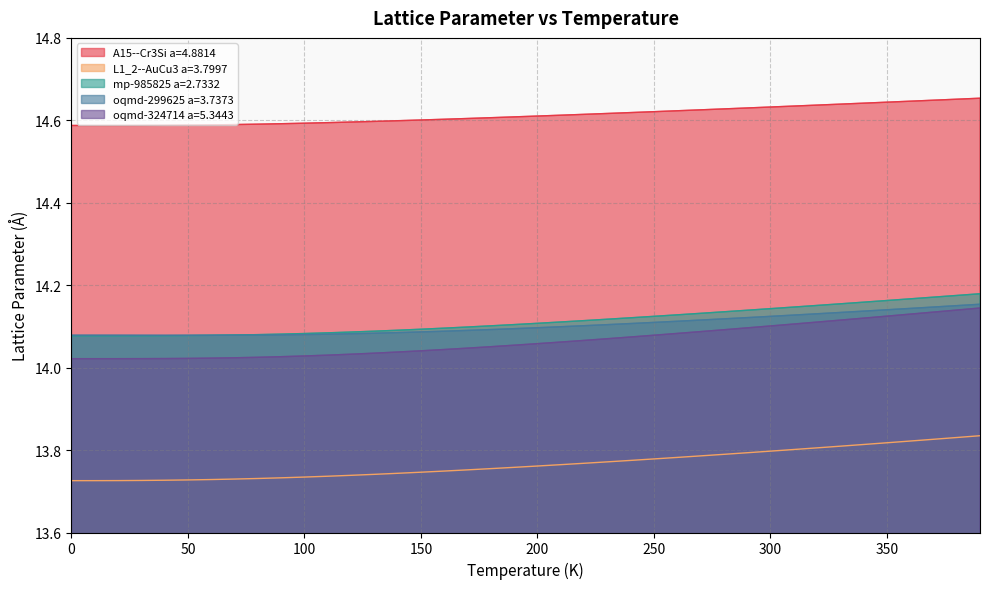

At which category is the sum across all series the highest?

390.0